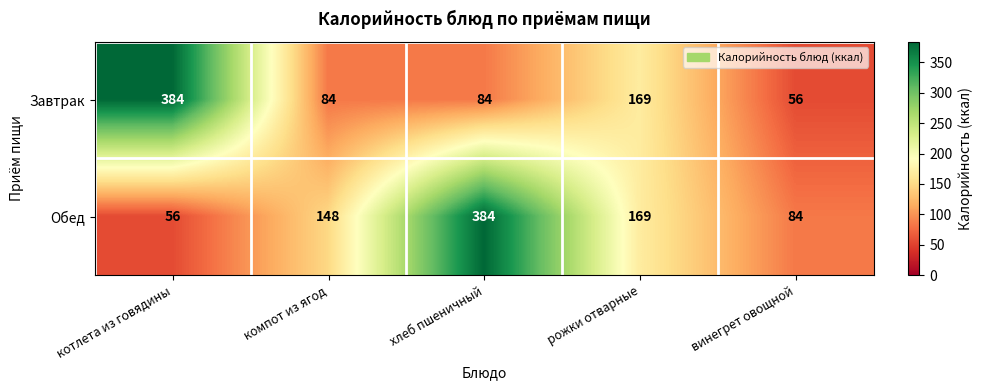

What is the greatest value displayed?

384